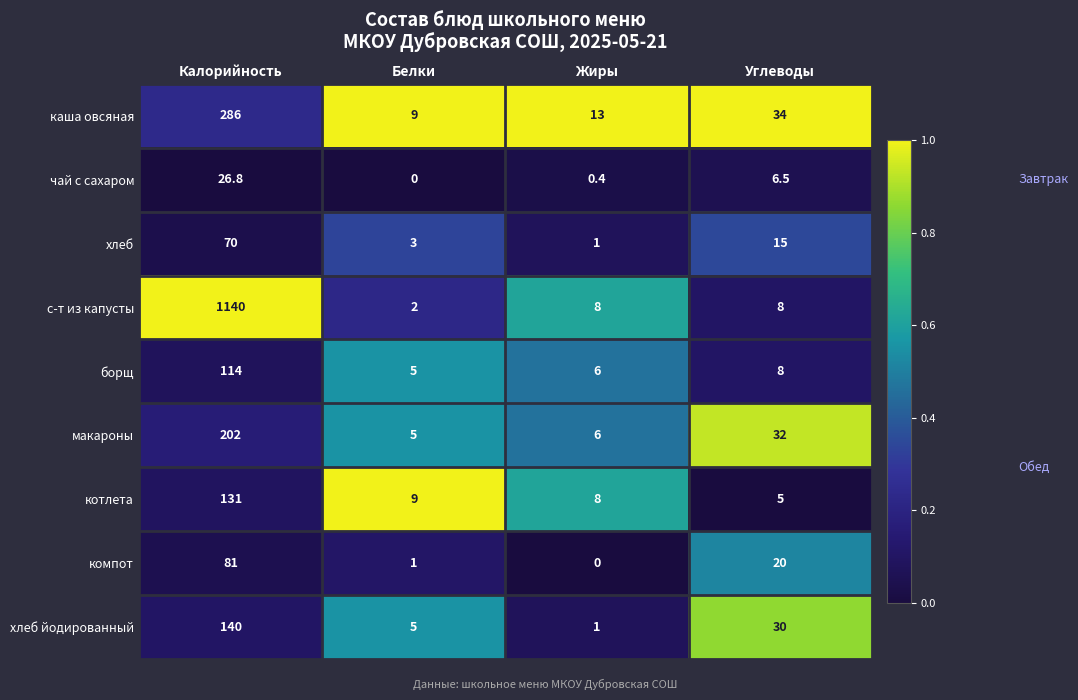

Which category has the highest value in the каша овсяная series?

Калорийность